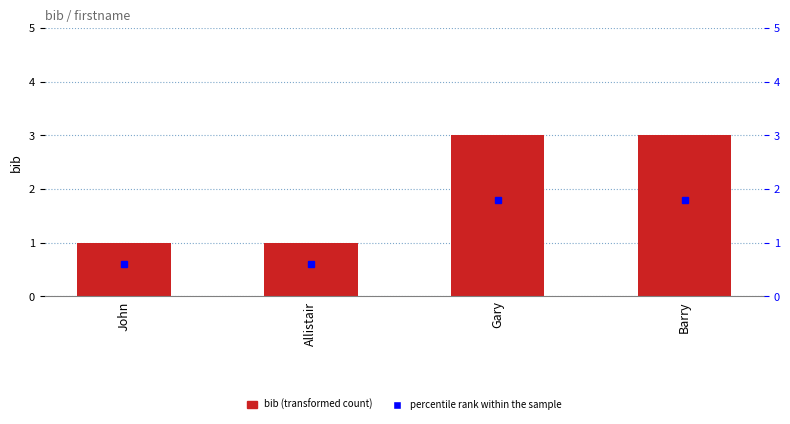

What value does the data have at Barry?

3